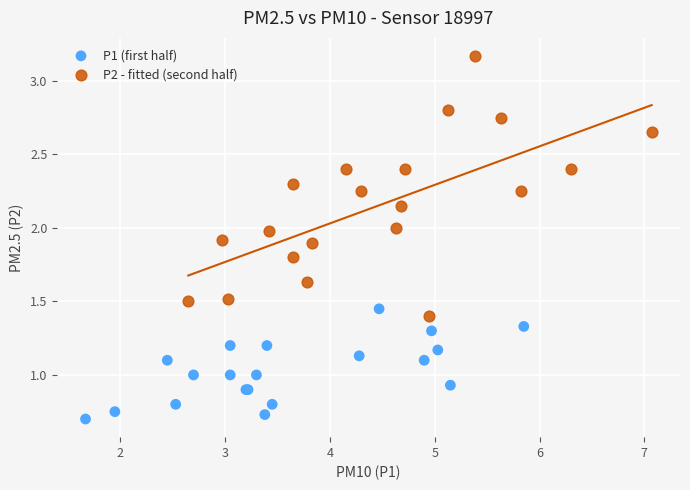

Which series has the largest Y range (max minus min)?

P2 - fitted (second half)